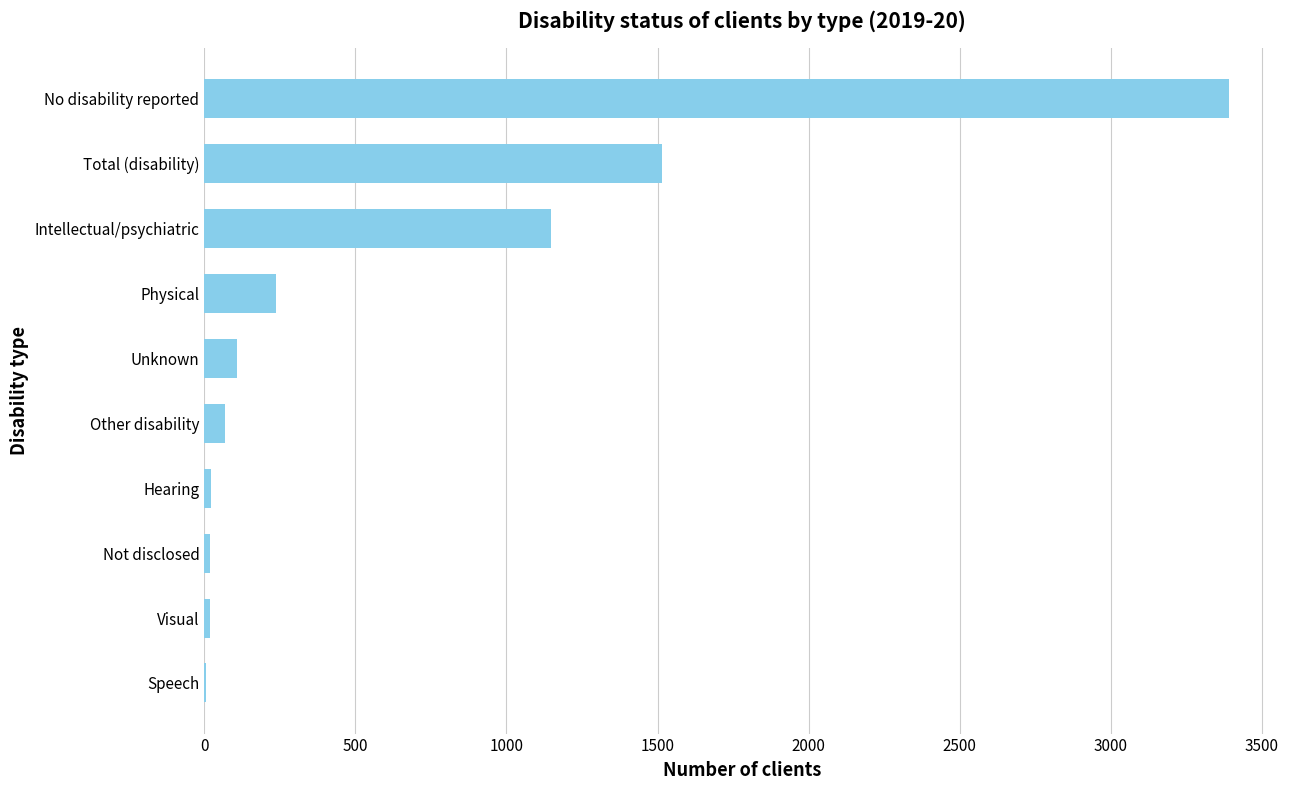

True or false: the data shows 413 at Total (disability).

False